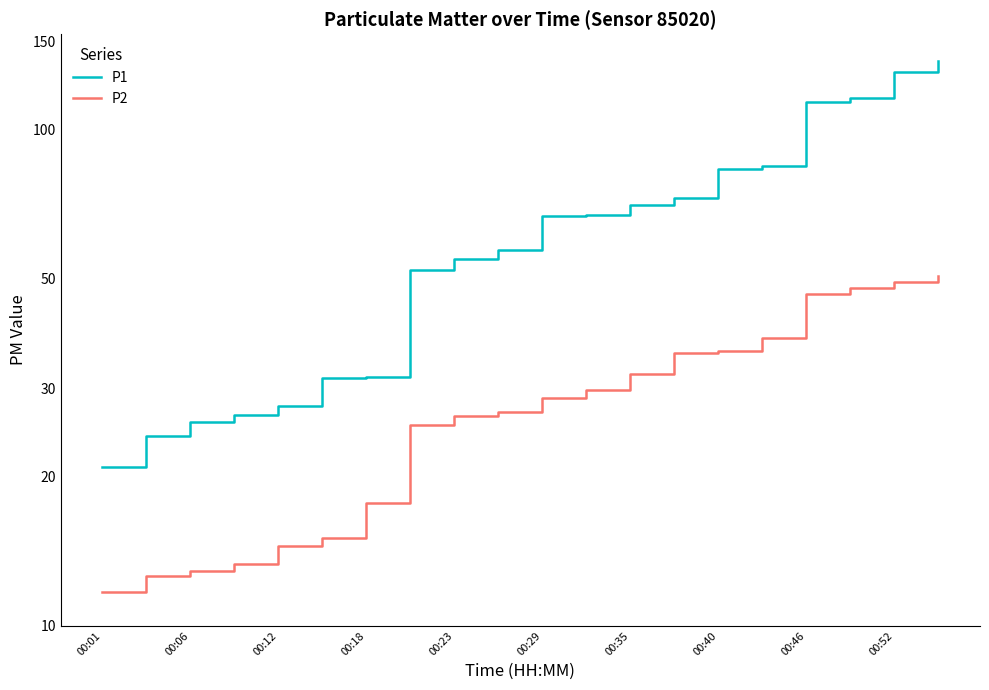

How many lines are shown in the chart?

2